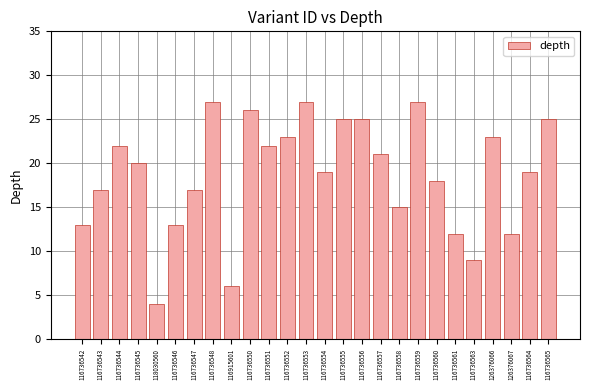

How many data points does each series have?

26